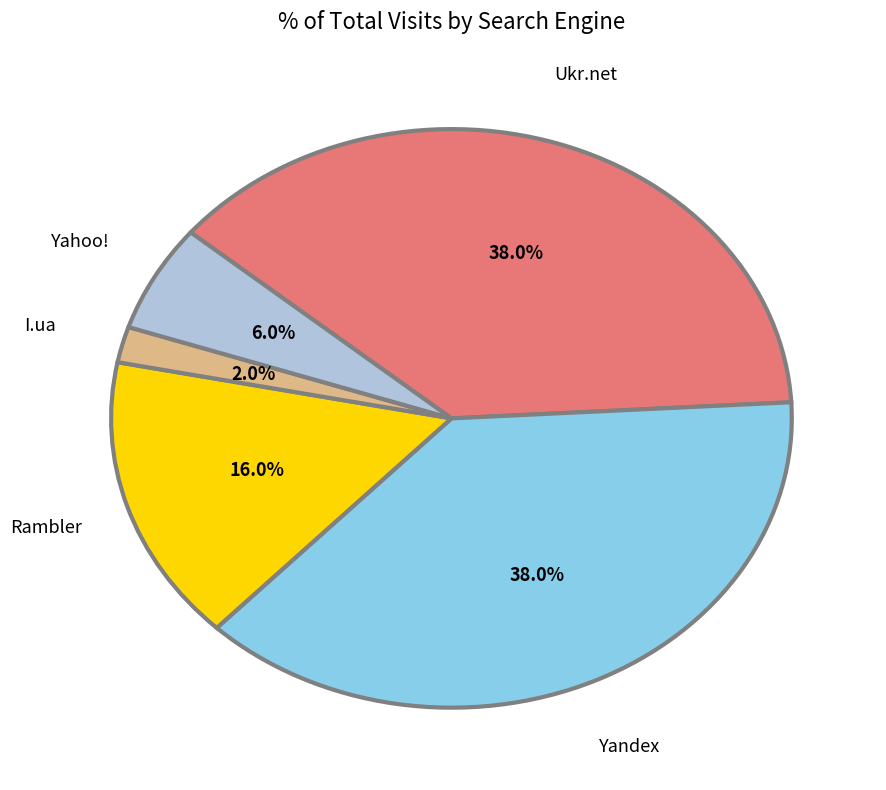

Count the number of slices in the pie.

5